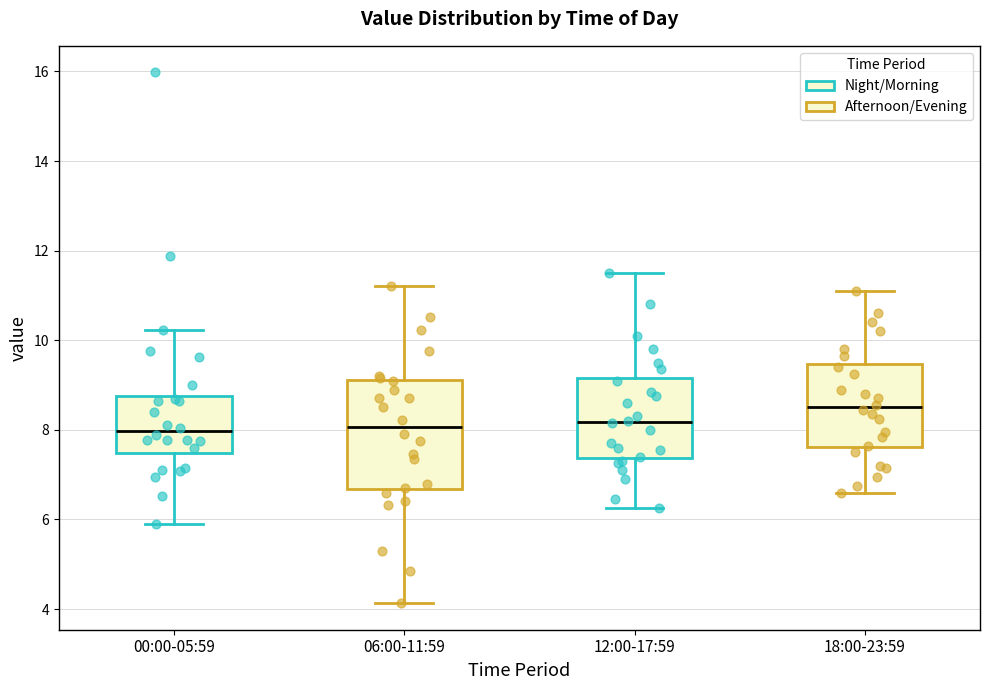

Which box is the tallest, from its lower edge to its upper edge?

06:00-11:59